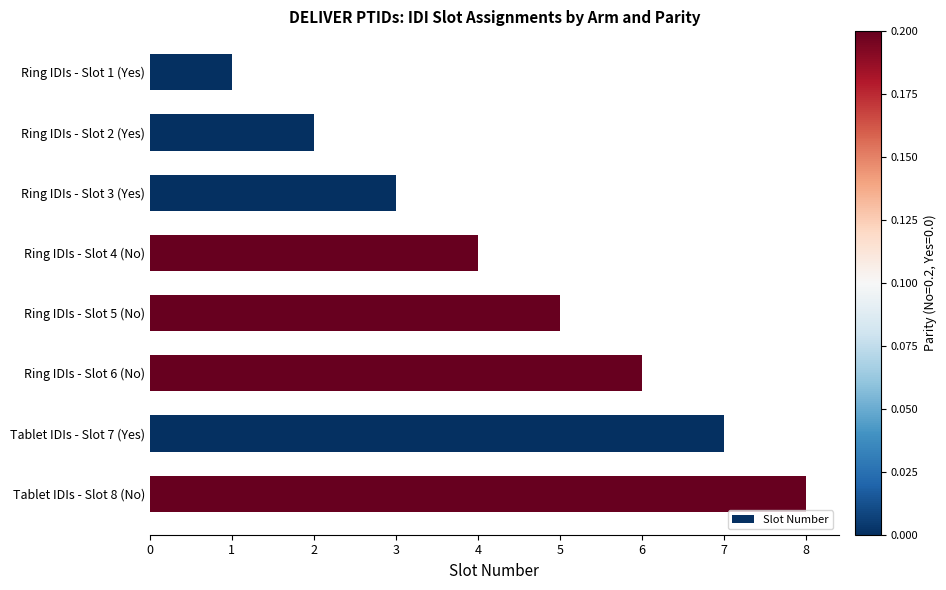

What is the change in value from Ring IDIs - Slot 2 (Yes) to Ring IDIs - Slot 5 (No)?

+3